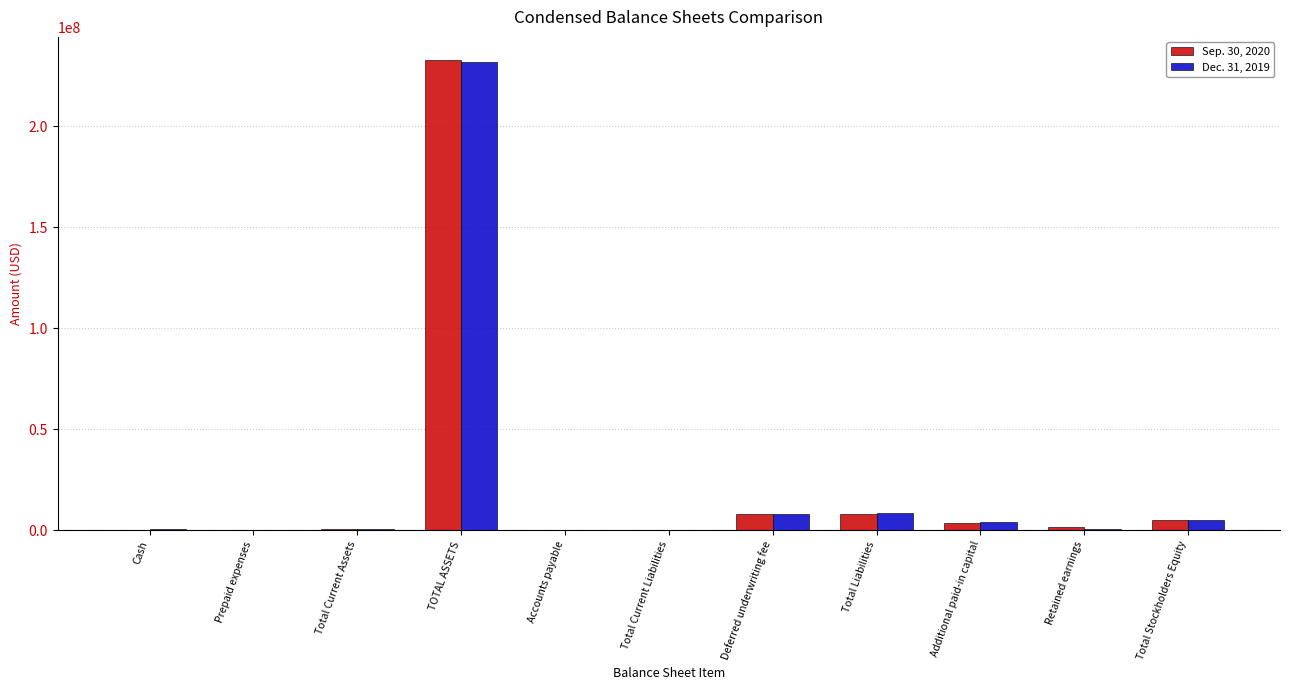

What is the total value across all series at Deferred underwriting fee?

16100000